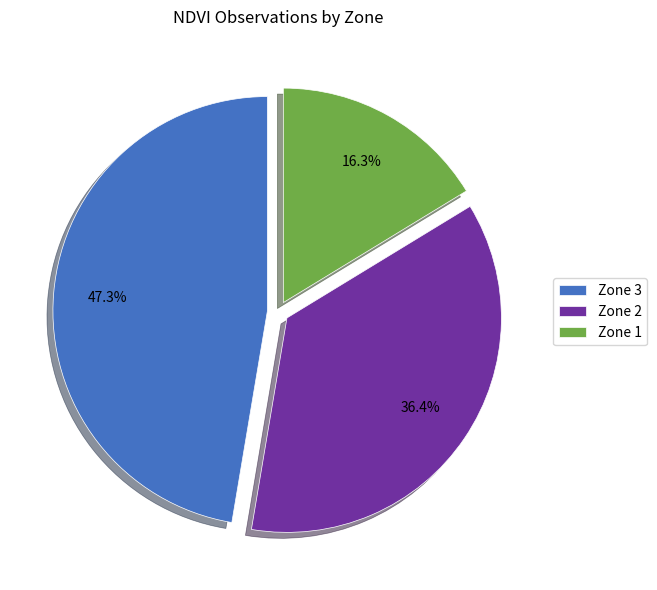

Is Zone 2 the majority of the pie?

No